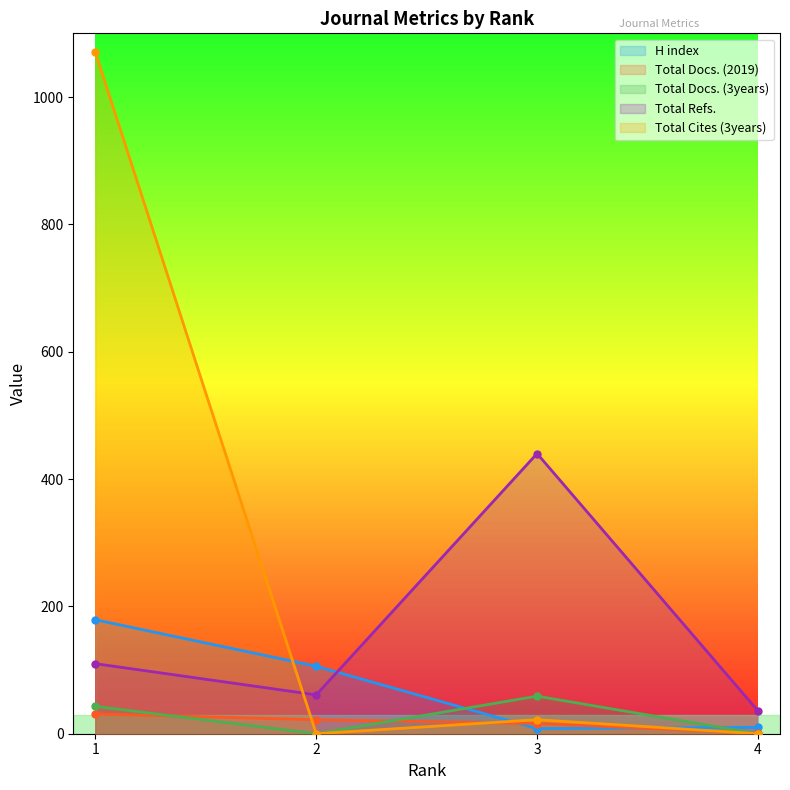

What is the spread (max minus min) of values at 3?

432